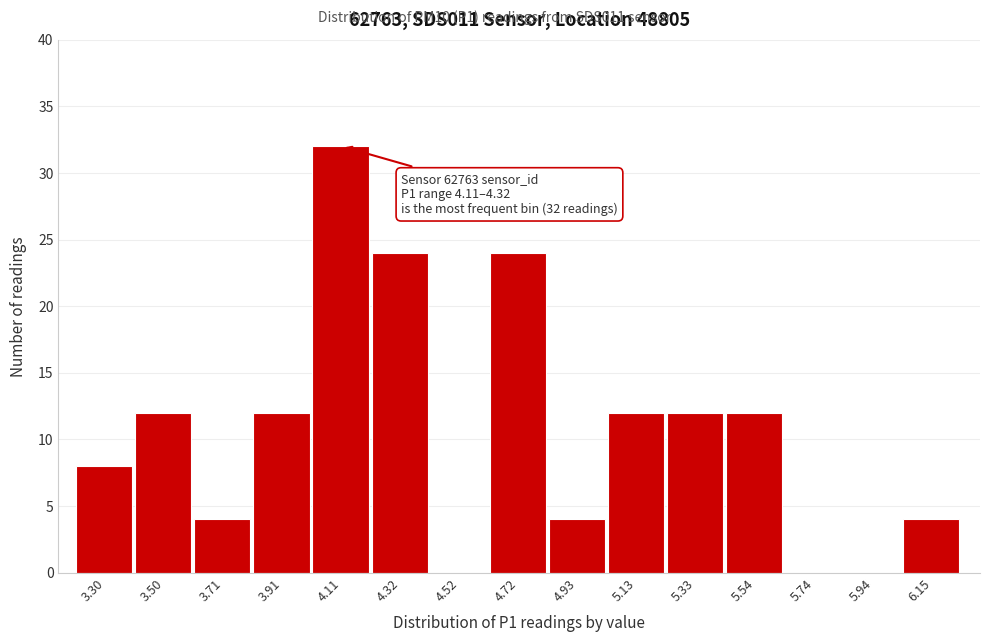

Reading right to left, extract all data points from this chart.

6.15=4	5.94=0	5.74=0	5.54=12	5.33=12	5.13=12	4.93=4	4.72=24	4.52=0	4.32=24	4.11=32	3.91=12	3.71=4	3.50=12	3.30=8